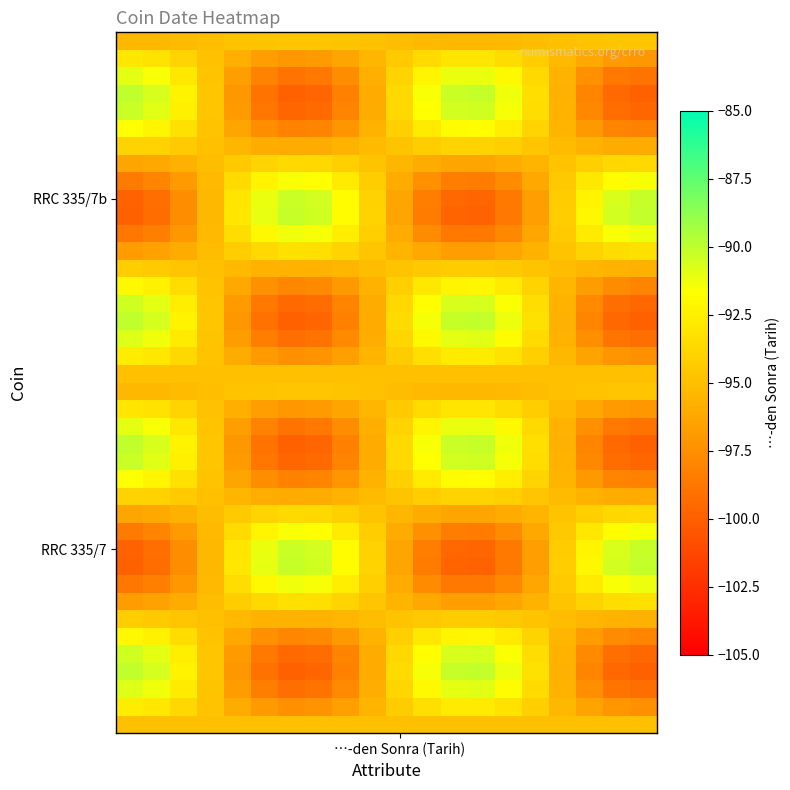

How many series are shown in this chart?

40